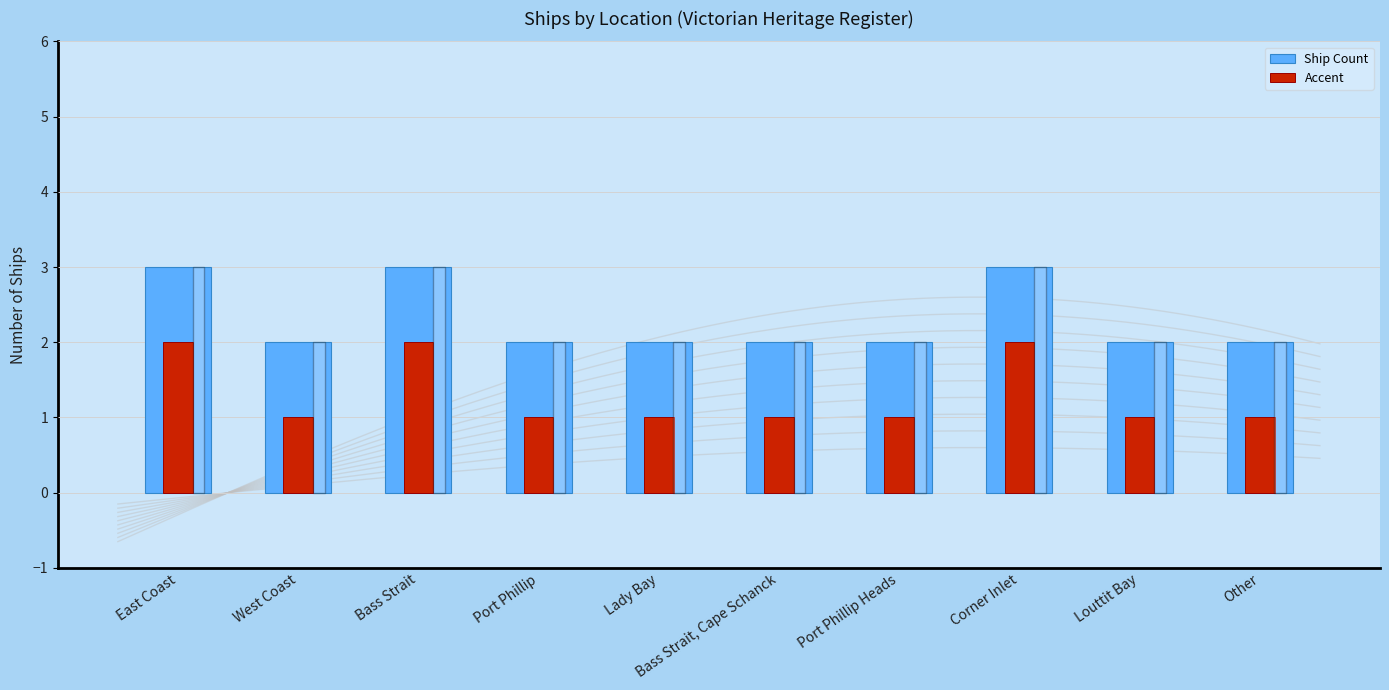

Does the chart contain stacked bars?

No